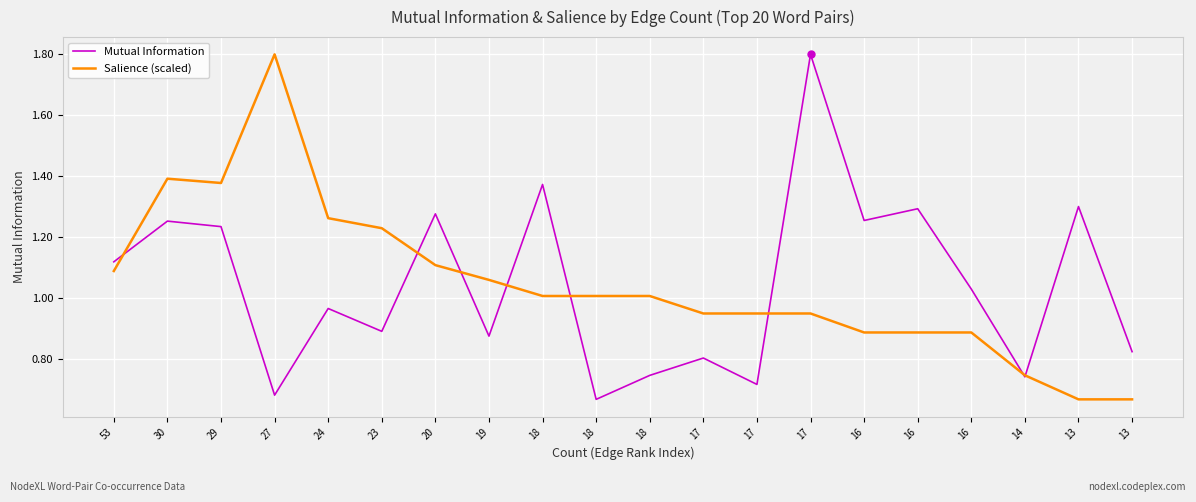

True or false: Salience (scaled) has a value of 1.0 at 18.

True